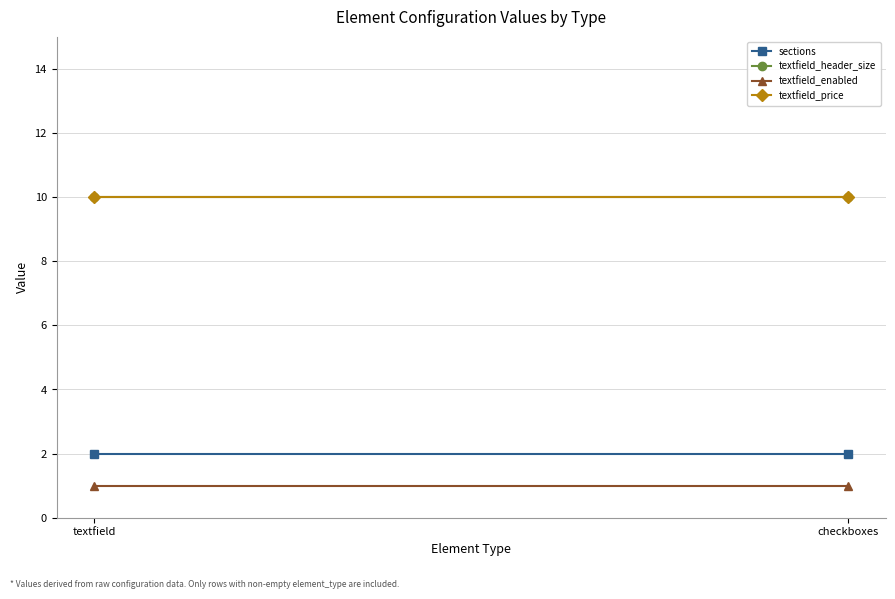

Rank the categories by textfield_header_size value from highest to lowest.

textfield, checkboxes